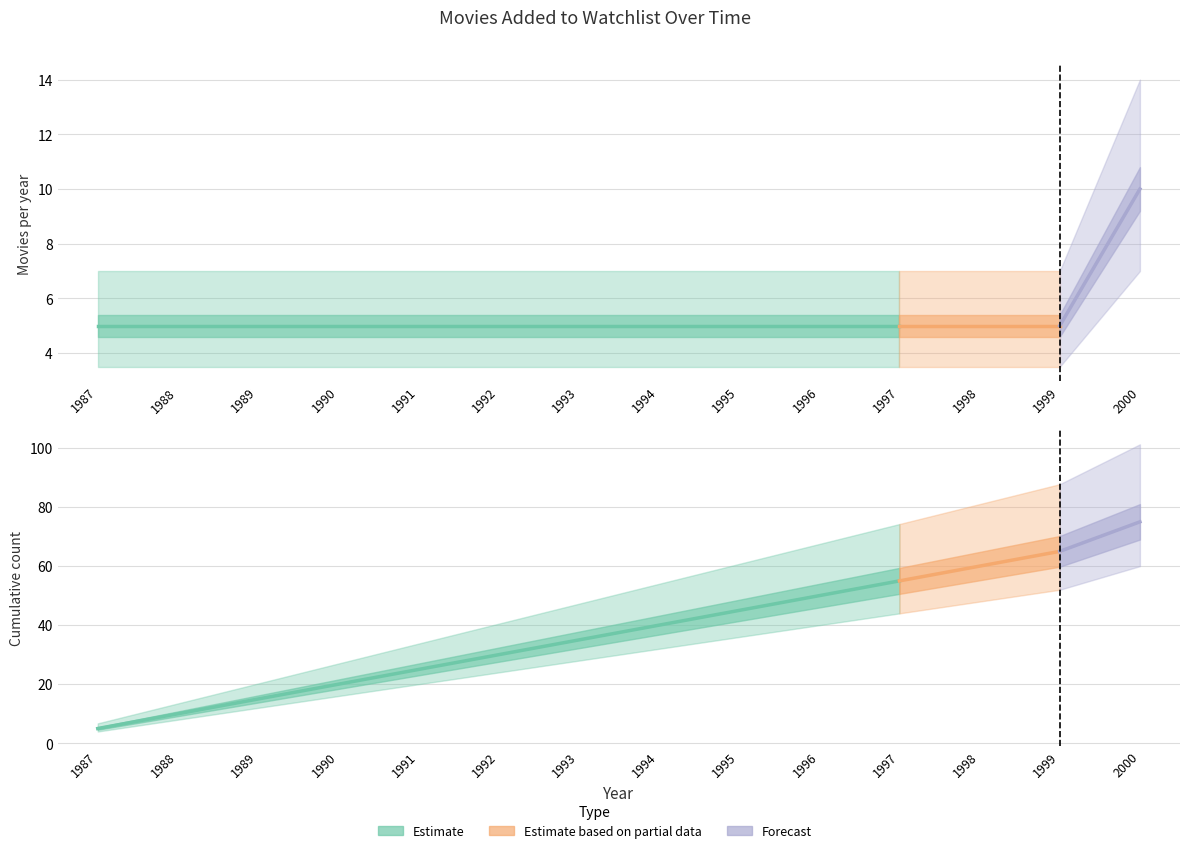

Reading left to right, what are all the values shown in this chart?

movies_per_year: 5	5	5	5	5	5	5	5	5	5	5	5	5	10
cumulative_count: 5	10	15	20	25	30	35	40	45	50	55	60	65	75
upper_bound: 7	13	18	24	29	34	39	46	51	57	62	68	72	85
lower_bound: 3	7	11	16	20	25	30	34	38	43	47	52	57	65